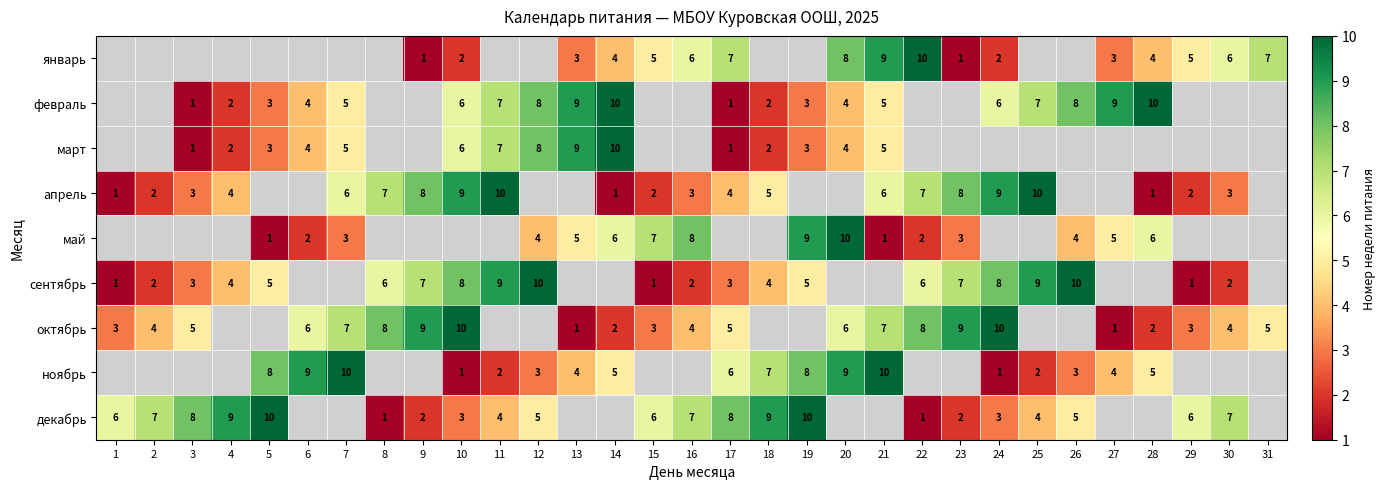

Is it true that декабрь equals 9 at 12?

False